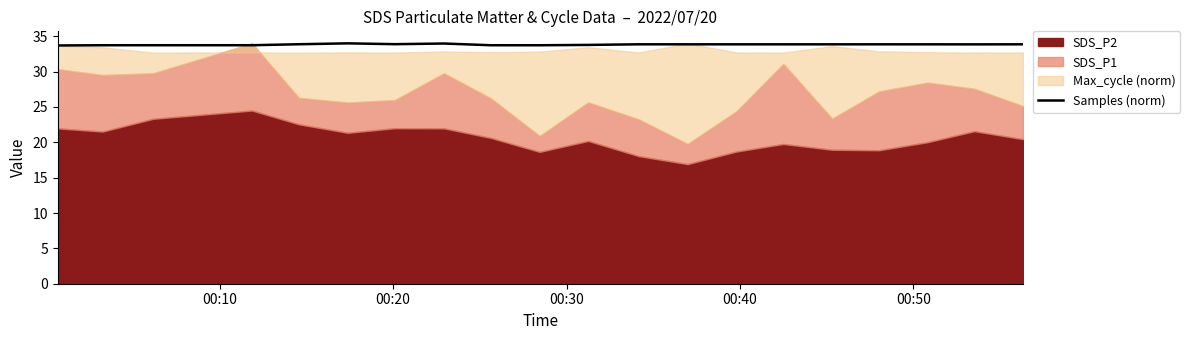

What is the lowest value of the Samples (norm) series?

33.7